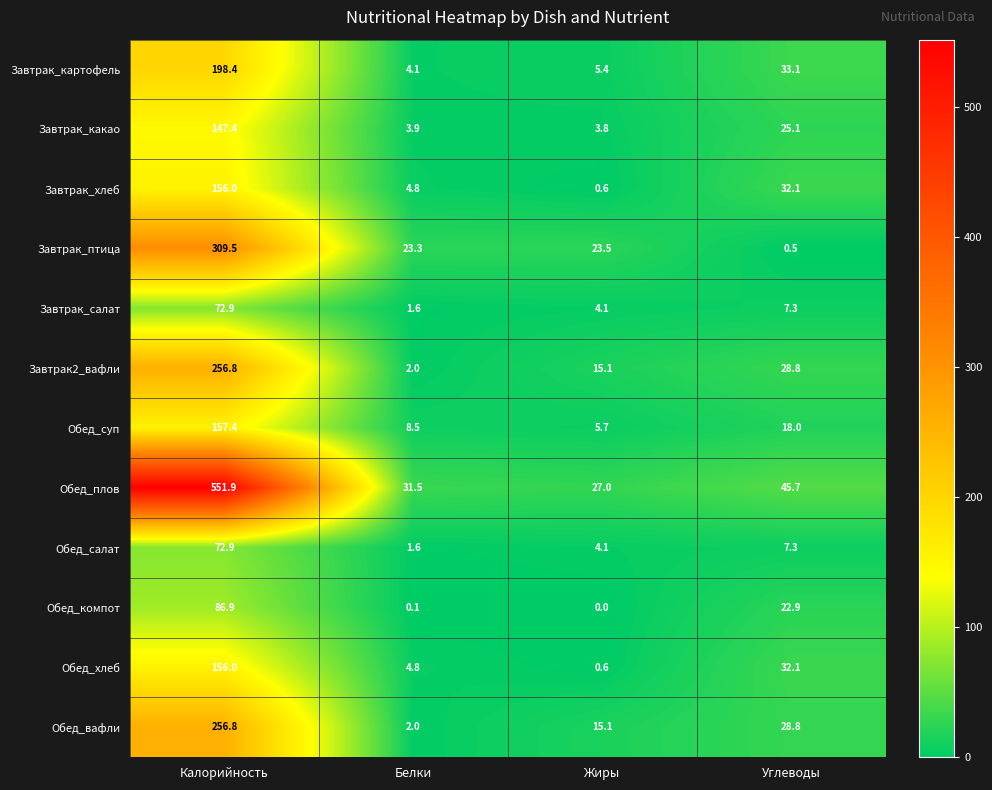

Which label corresponds to the smallest value in the chart?

Жиры